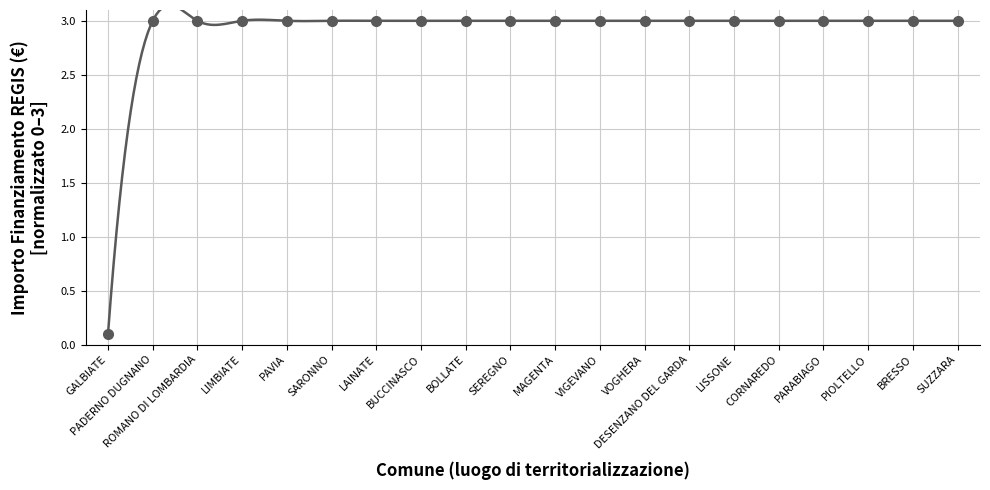

What is the minimum value shown in the chart?

0.1